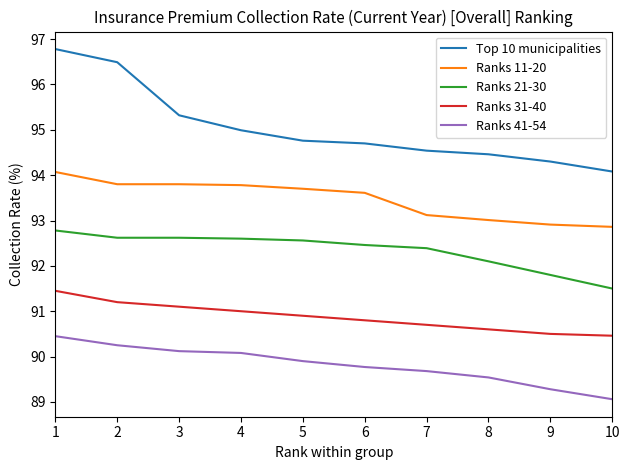

What is the approximate value of Ranks 21-30 at 4?

92.6